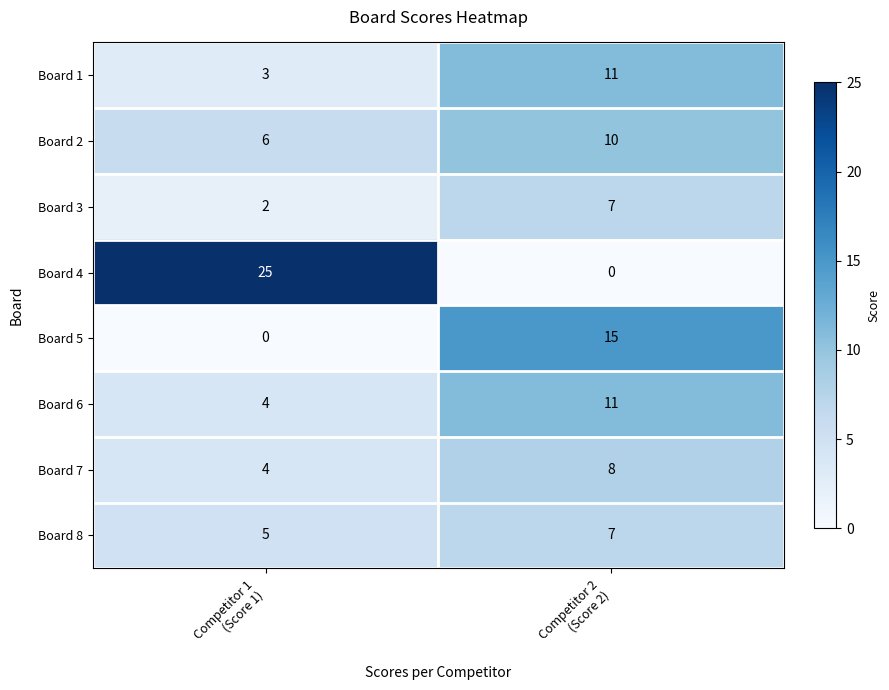

Which series has the widest spread of values?

Board 4